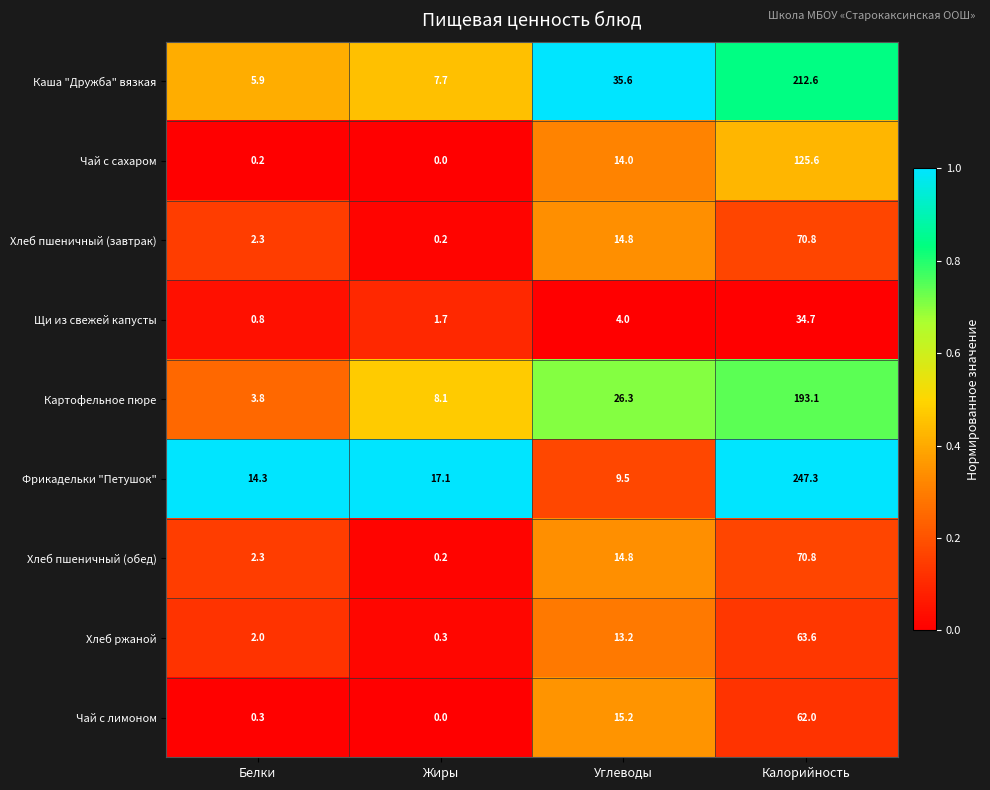

Which series has the largest total across all categories?

Фрикадельки "Петушок"